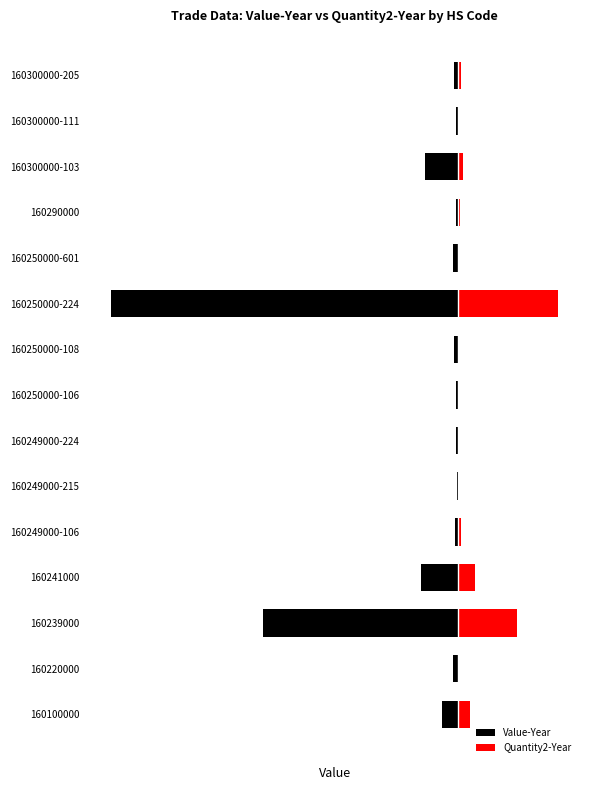

Is the value of Value-Year at 160250000-224 greater than the value of Quantity2-Year at 160300000-103?

No